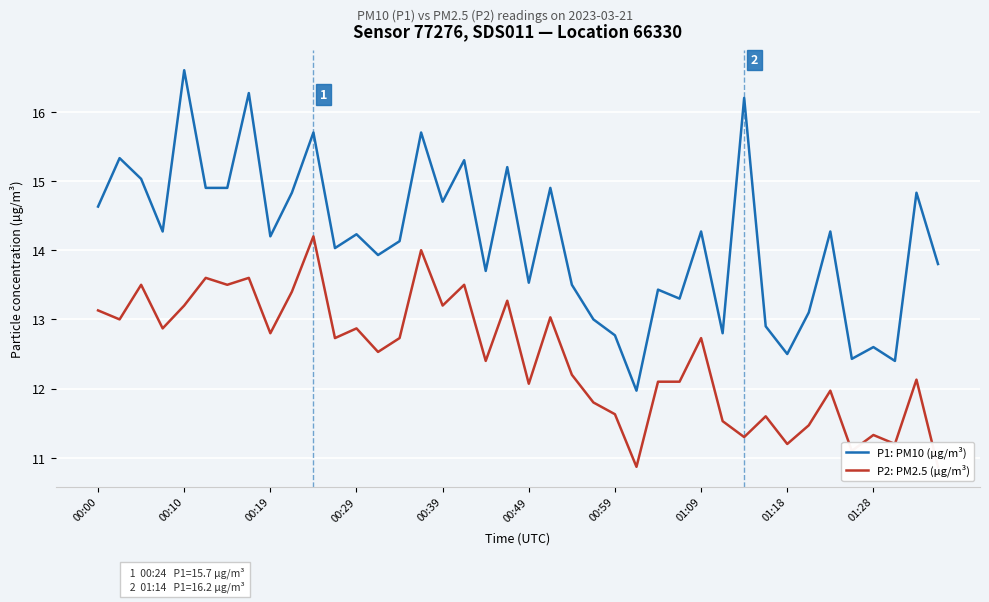

Which category has the lowest value in the P2: PM2.5 (µg/m³) series?

25